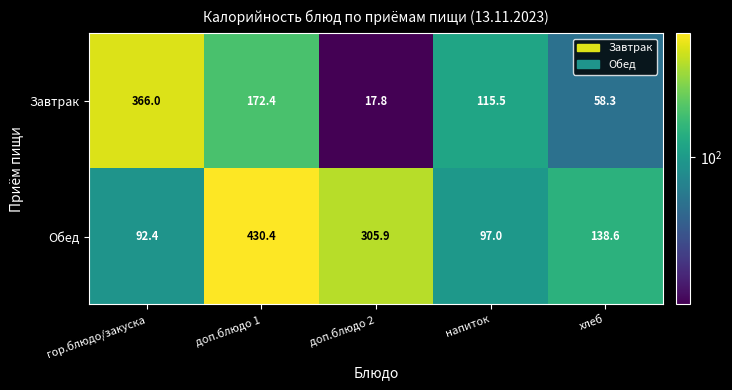

The value of Завтрак at напиток is 115.5. True or false?

True